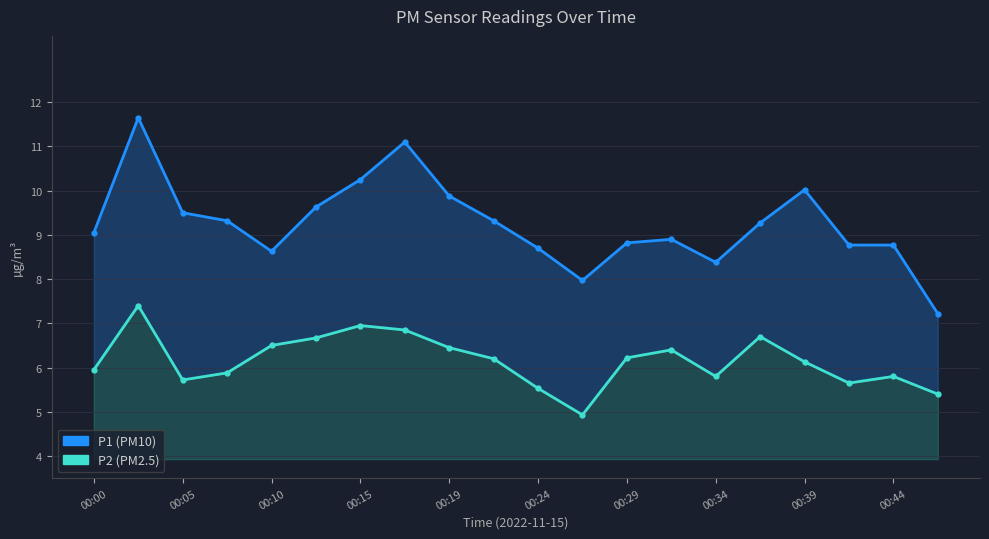

What is the average value of the P2 series?

6.2